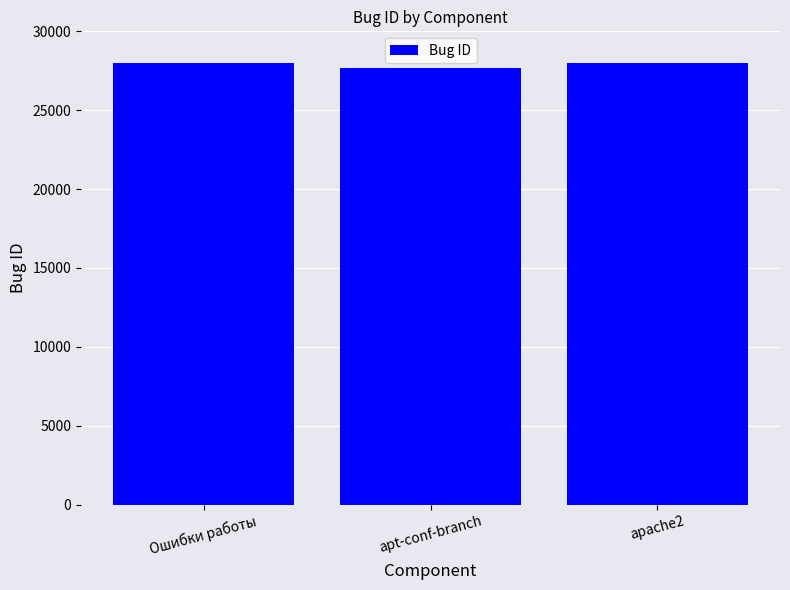

What is the approximate value at Ошибки работы?

28008